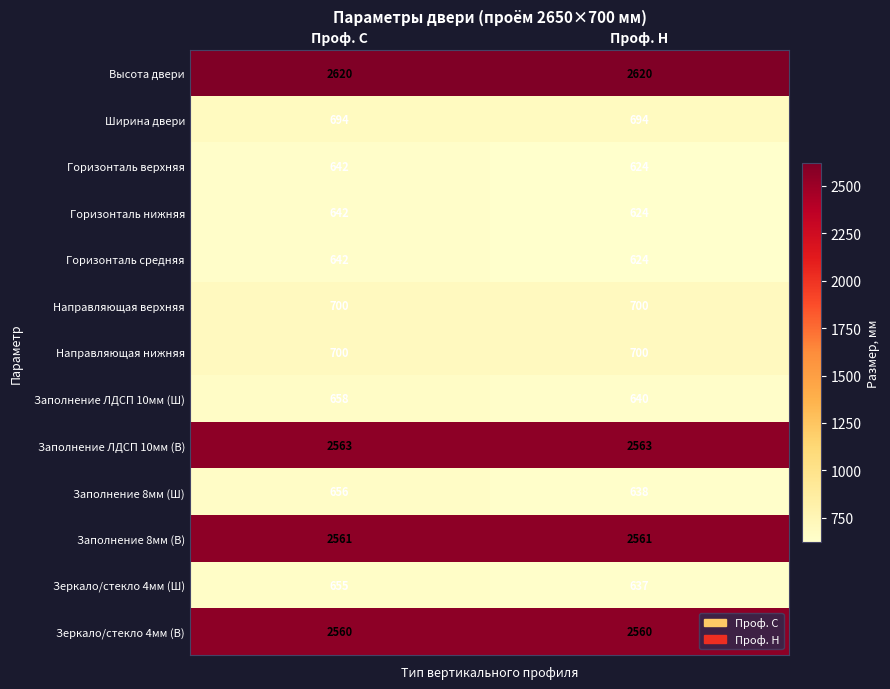

Which label corresponds to the smallest value in the chart?

Проф. Н